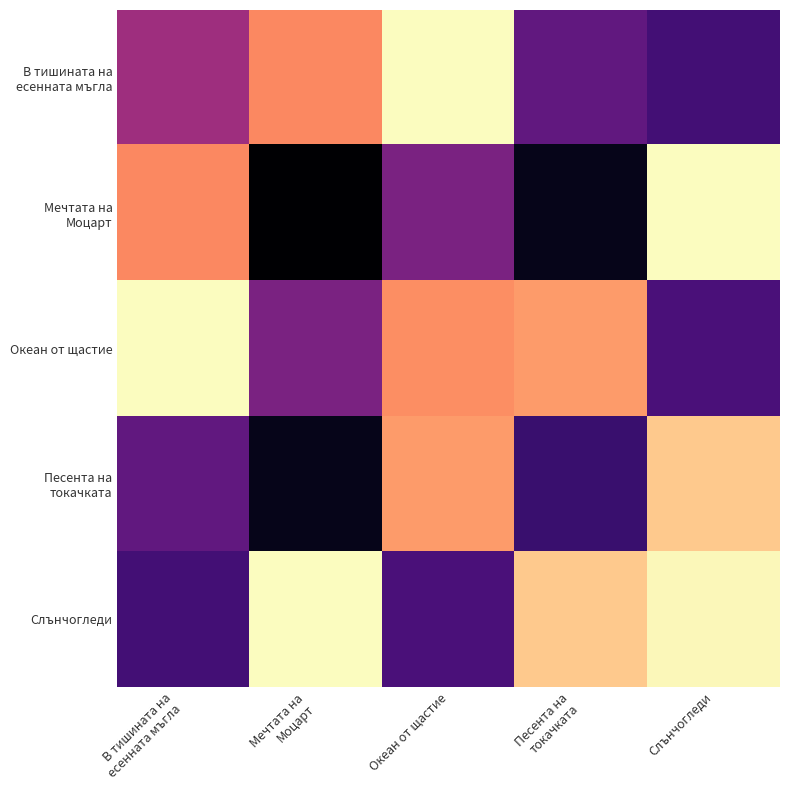

Which series has the largest total across all categories?

Слънчогледи